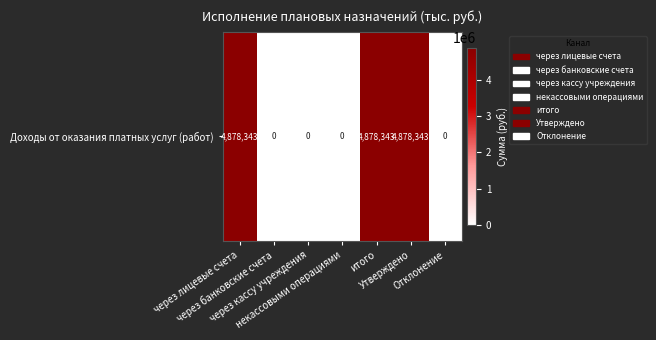

Reading right to left, list all the values displayed in this chart.

0.0	4878343.5	4878343.5	0.0	0.0	0.0	4878343.5